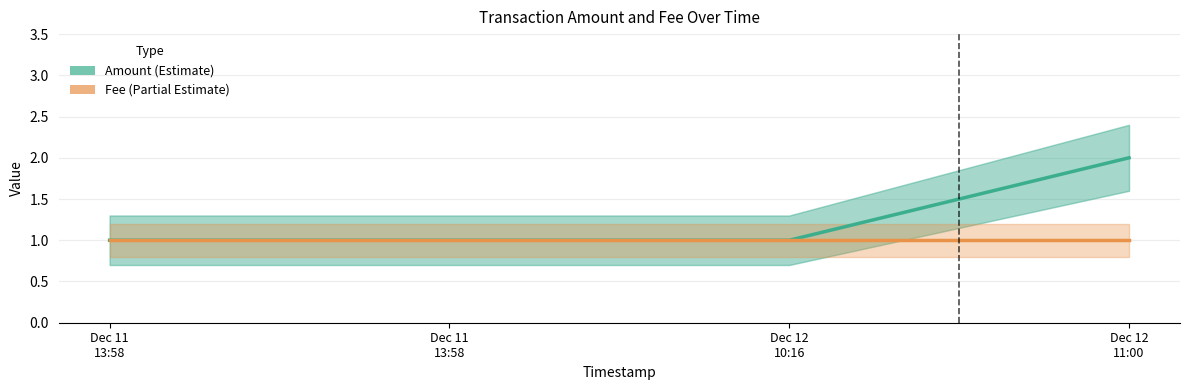

Read the Amount value at Dec 12
11:00.

2